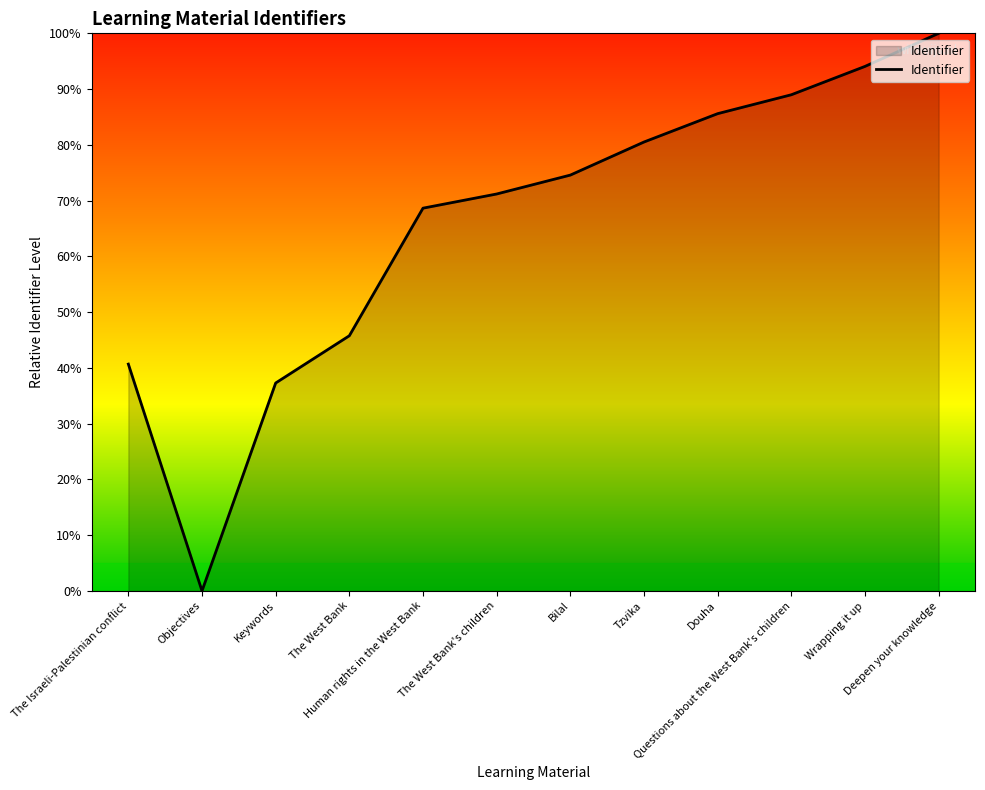

Rank the categories by value from highest to lowest.

Deepen your knowledge, Wrapping it up, Questions about the West Bank's children, Douha, Tzvika, Bilal, The West Bank's children, Human rights in the West Bank, The West Bank, The Israeli-Palestinian conflict, Keywords, Objectives